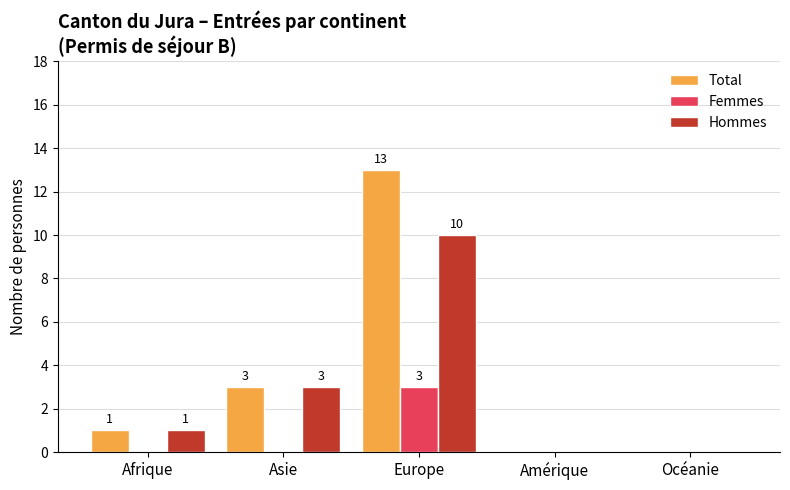

The Total series shows 0 at Amérique. True or false?

True